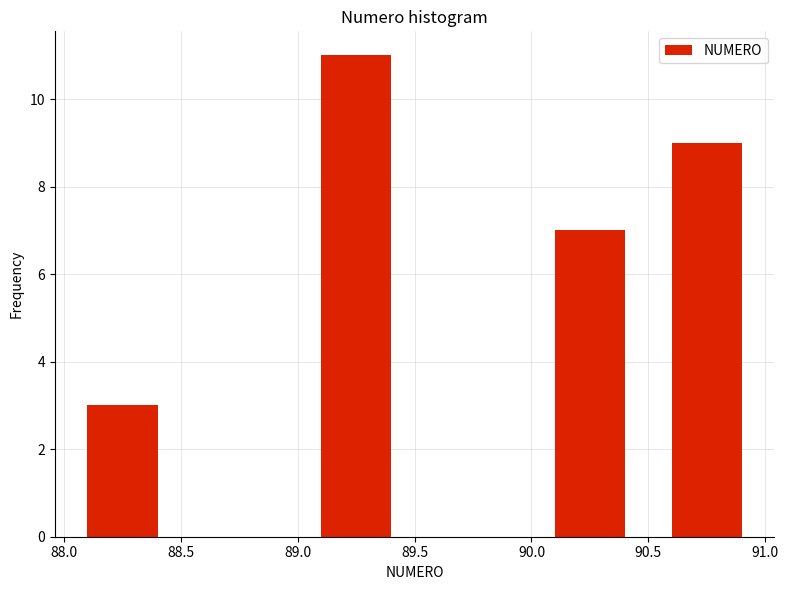

Which range on the x-axis has the tallest bar?

89.0 to 89.5